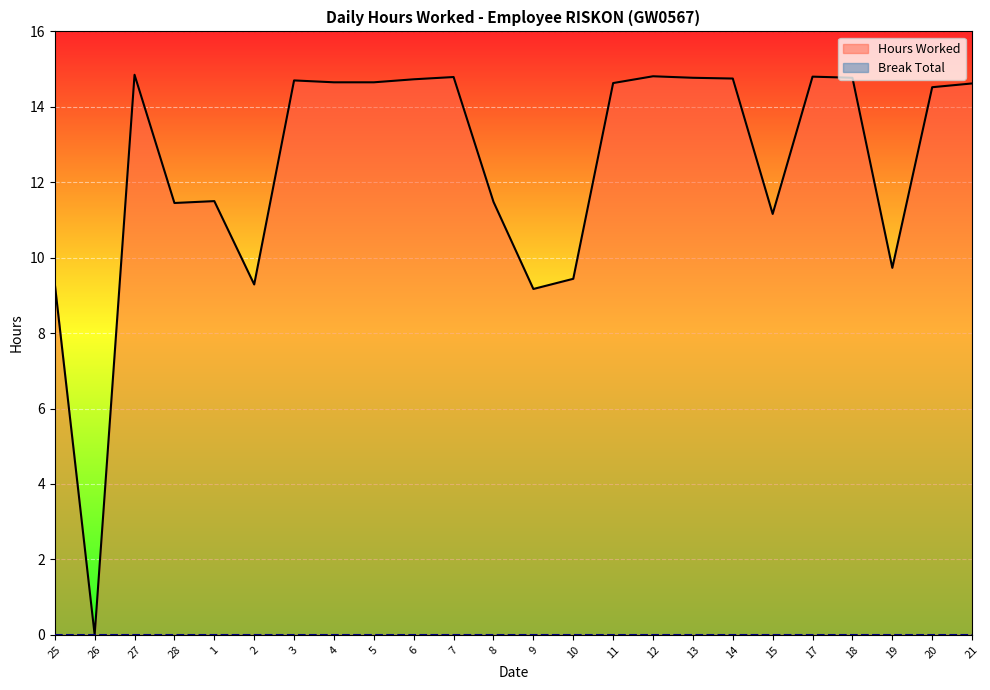

At which category does the data reach its first local valley?

26